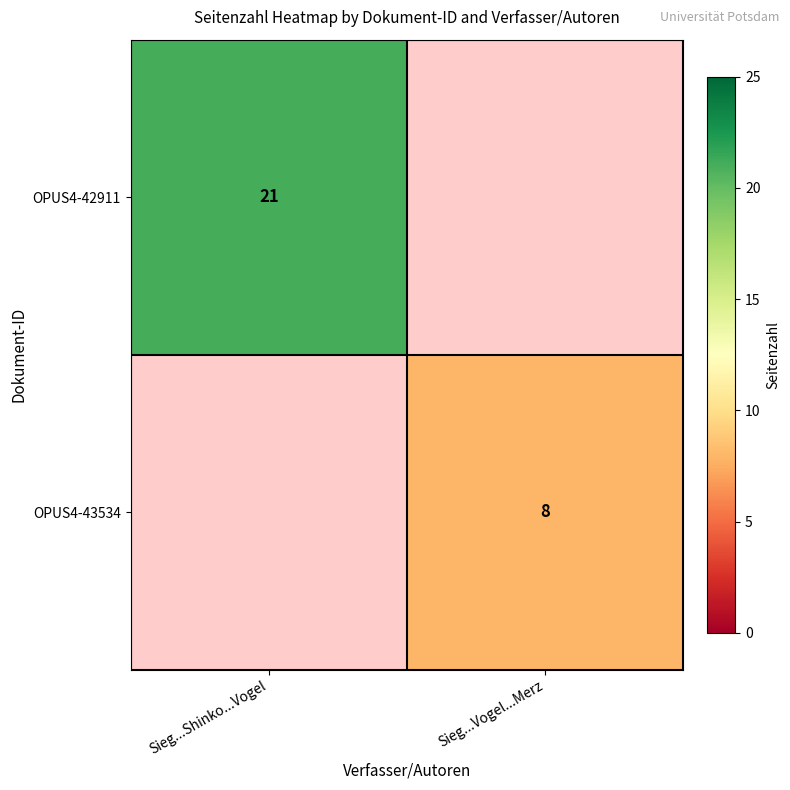

Which category has the lowest value across all series?

Sieg...Vogel...Merz